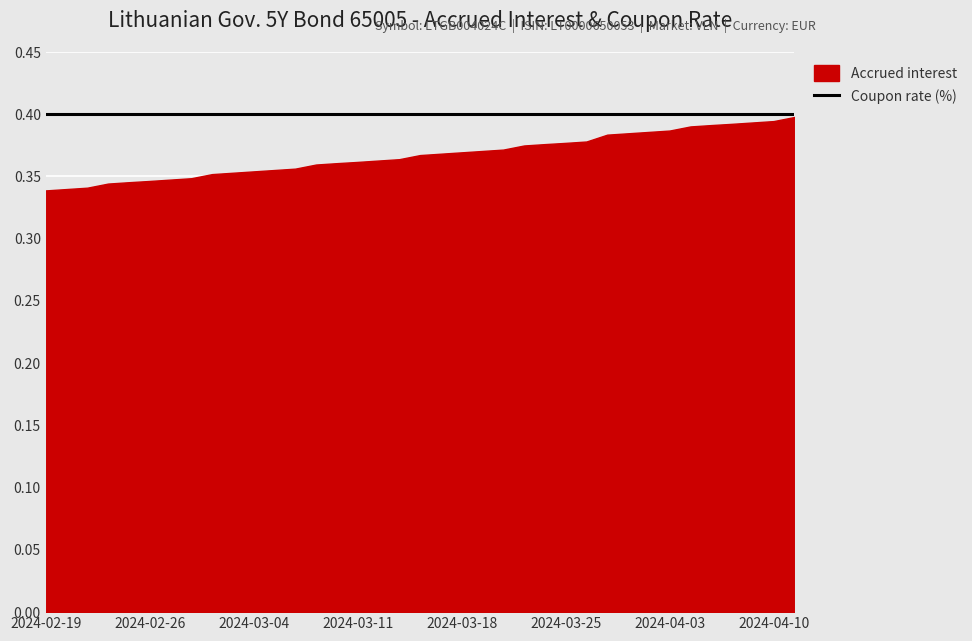

Which label corresponds to the largest value in the chart?

2024-04-11